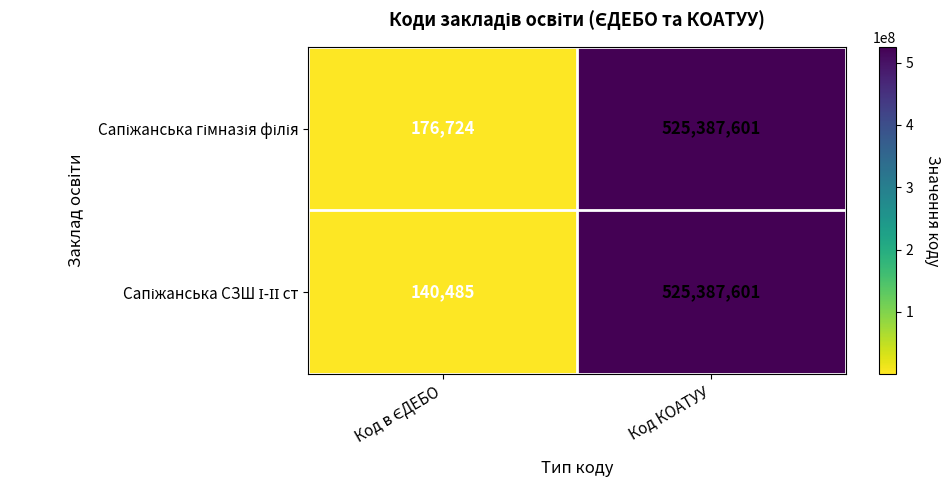

What is the minimum value shown in the chart?

140485